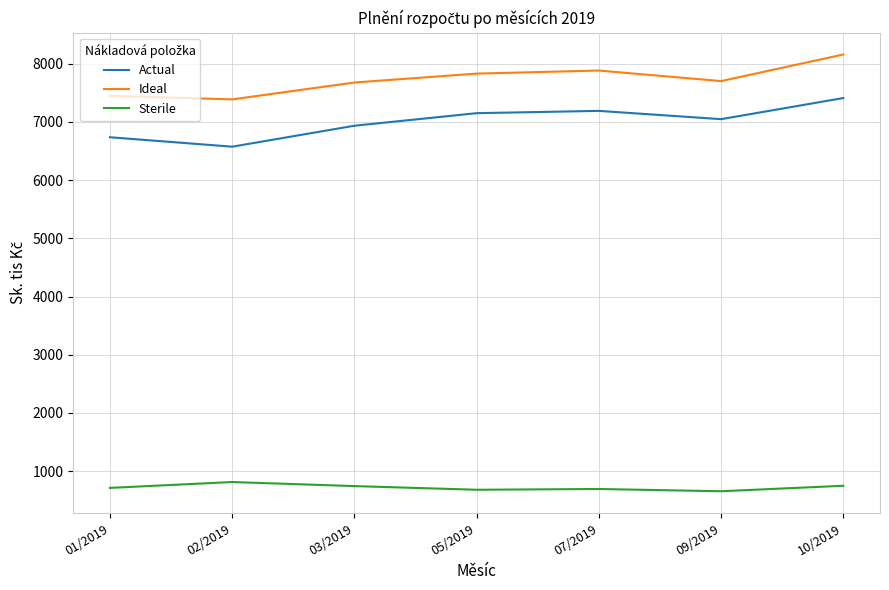

The Sterile series shows 242.3 at 02/2019. True or false?

False